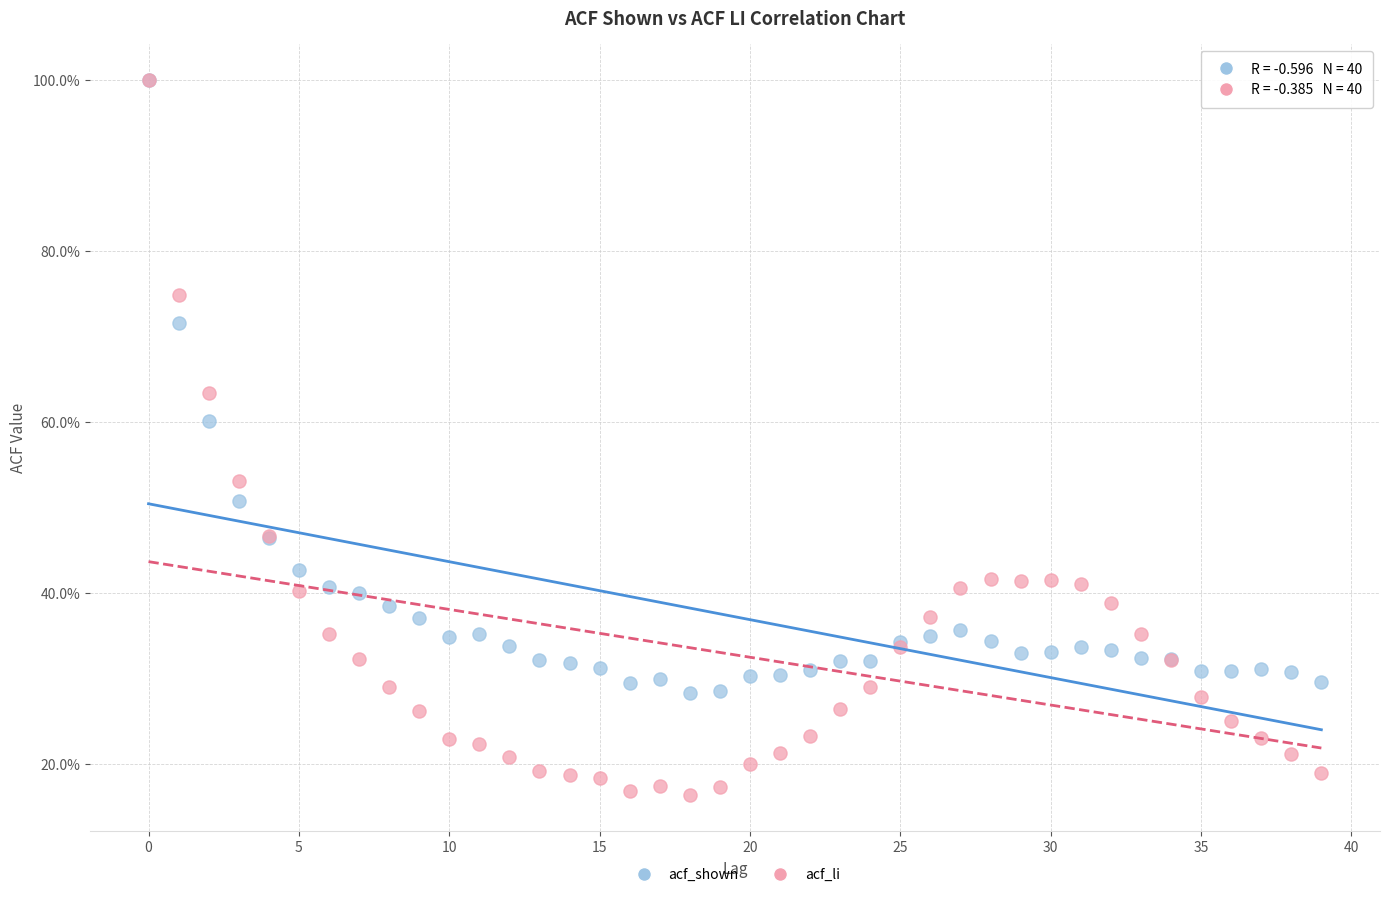

What are all the series names shown in the legend?

acf_shown, acf_li